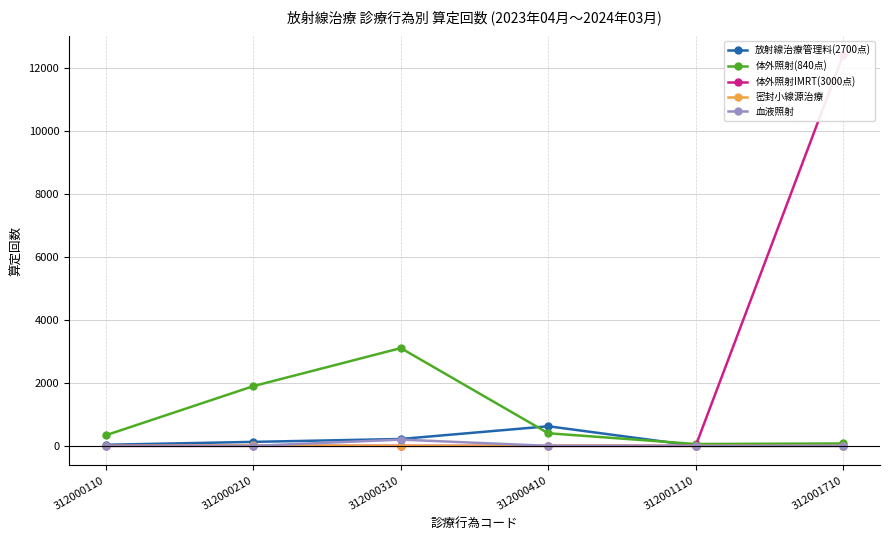

Rank the categories by 放射線治療管理料(2700点) value from lowest to highest.

312001110, 312001710, 312000110, 312000210, 312000310, 312000410